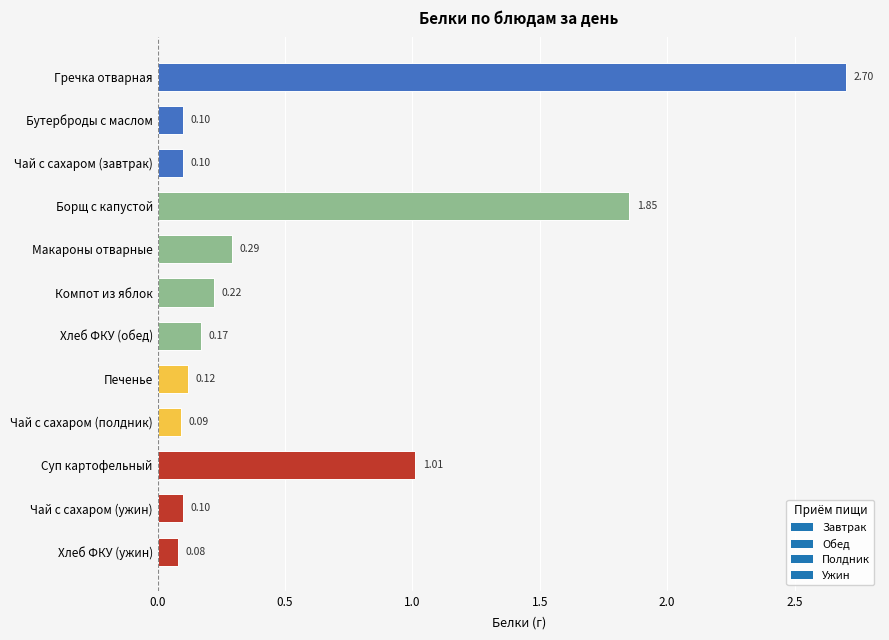

What is the label of the 6th bar from the top?

Компот из яблок